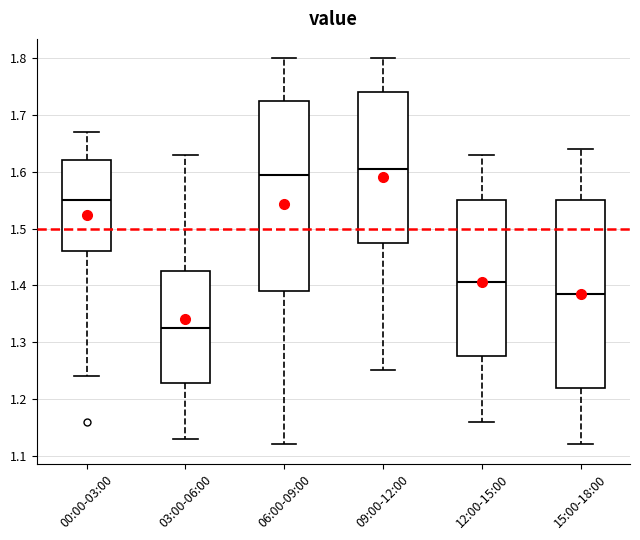

Reading left to right, read every box against the y-axis: the position of its median line, the range the box covers, and the ends of its whiskers. The values are not printed on the chart, so give them approximately, as read against the axis.

00:00-03:00: median 1.55, box 1.46 to 1.62, whiskers 1.24 to 1.67
03:00-06:00: median 1.33, box 1.23 to 1.43, whiskers 1.13 to 1.63
06:00-09:00: median 1.60, box 1.39 to 1.73, whiskers 1.12 to 1.80
09:00-12:00: median 1.61, box 1.48 to 1.74, whiskers 1.25 to 1.80
12:00-15:00: median 1.41, box 1.28 to 1.55, whiskers 1.16 to 1.63
15:00-18:00: median 1.39, box 1.22 to 1.55, whiskers 1.12 to 1.64